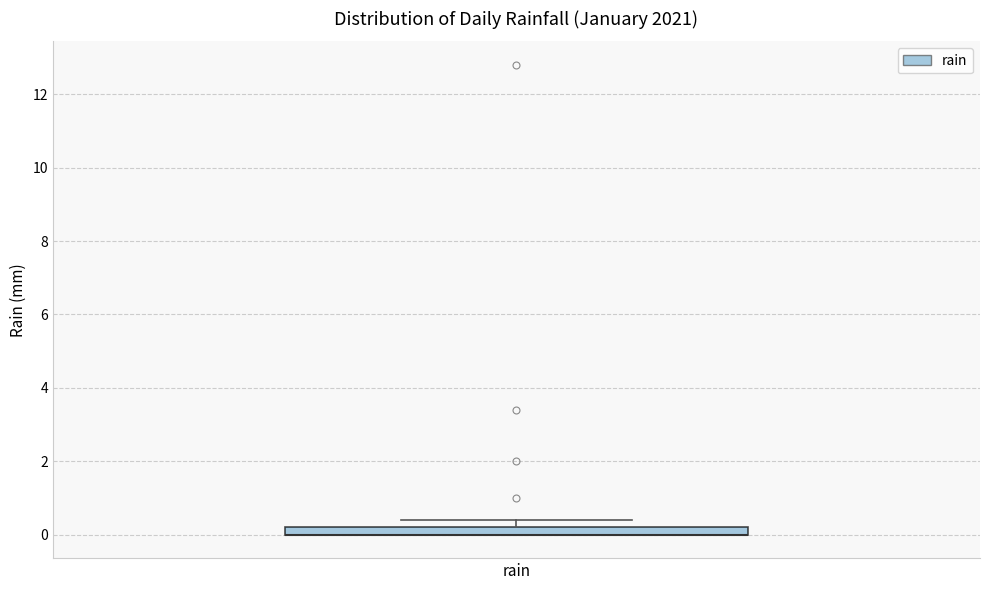

Where is the upper edge of the box for rain on the y-axis? The values are not printed on the chart, so give them approximately, as read against the axis.

0.2